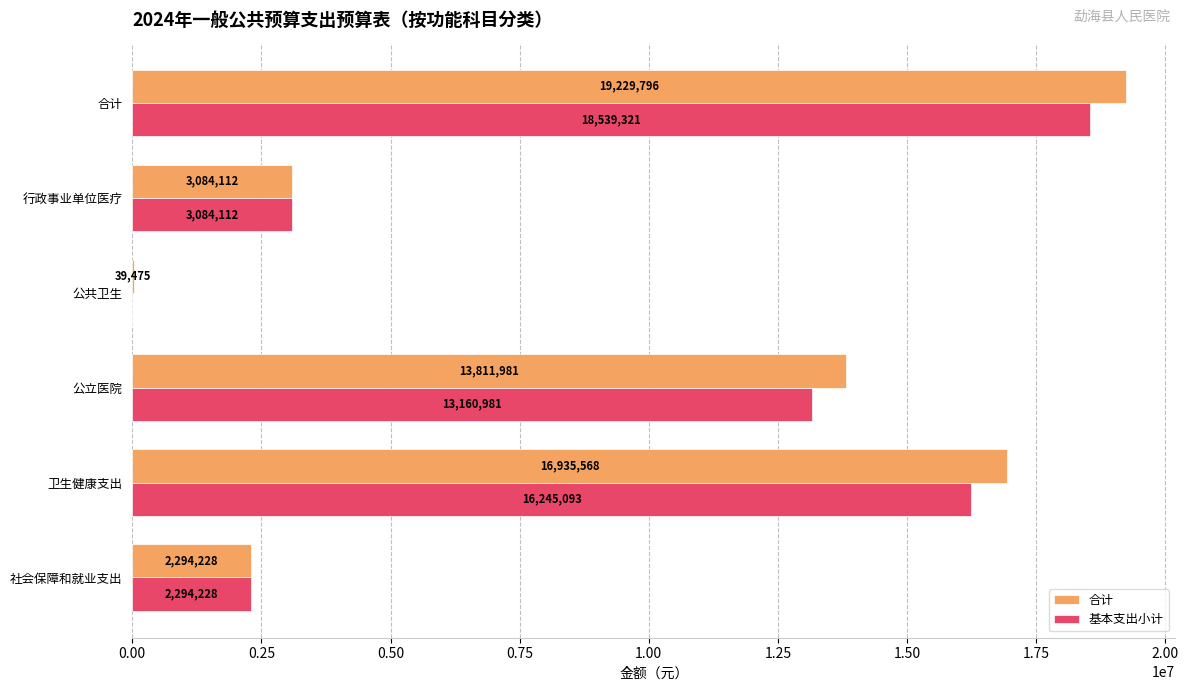

The value of 基本支出小计 at 合计 is 24242279.5. True or false?

False